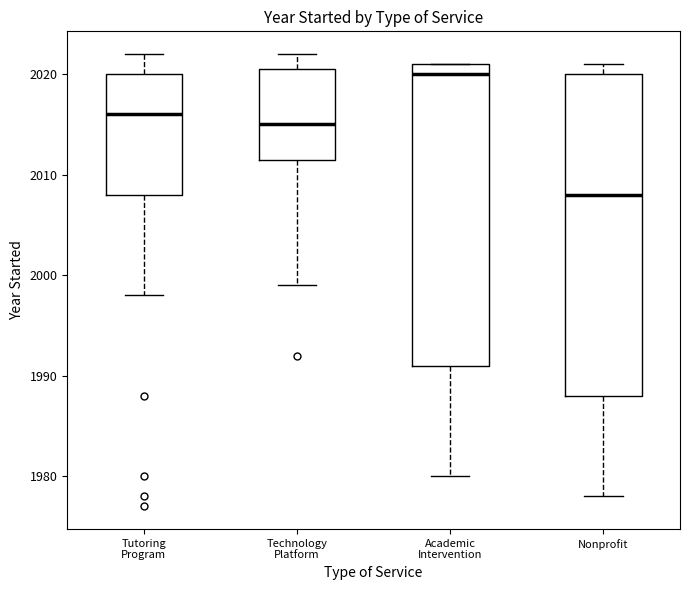

Reading left to right, transcribe this box plot: for each box, give where its median line is, the range the box spans, and where its two whiskers end, as read against the y-axis. The values are not printed on the chart, so give them approximately, as read against the axis.

Tutoring Program: median 2016, box 2008 to 2020, whiskers 1998 to 2022
Technology Platform: median 2015, box 2012 to 2021, whiskers 1999 to 2022
Academic Intervention: median 2020, box 1991 to 2021, whiskers 1980 to 2021
Nonprofit: median 2008, box 1988 to 2020, whiskers 1978 to 2021